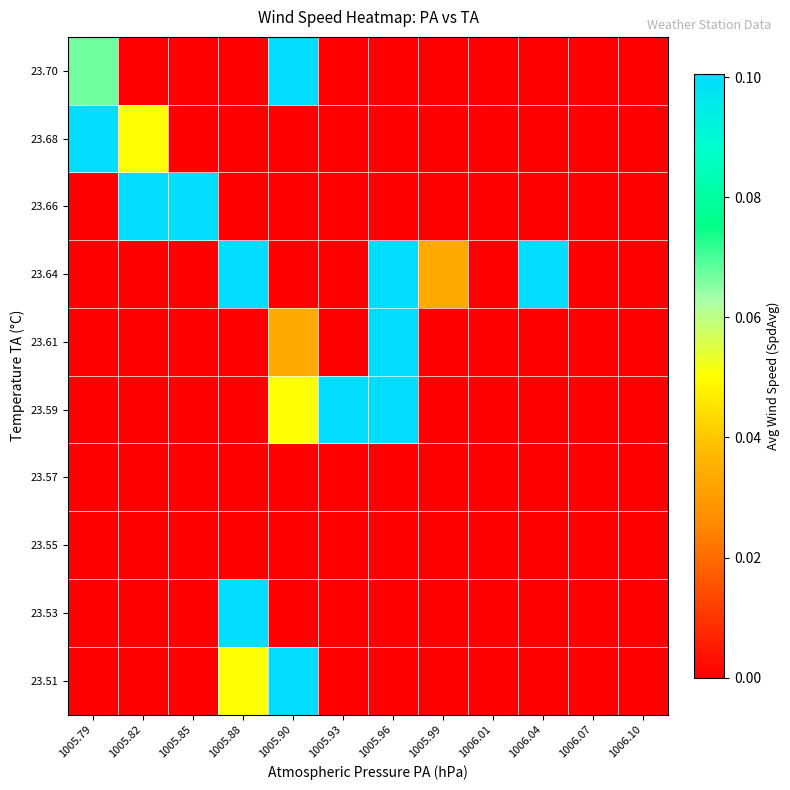

What is the spread (max minus min) of values at 1005.85?

0.1